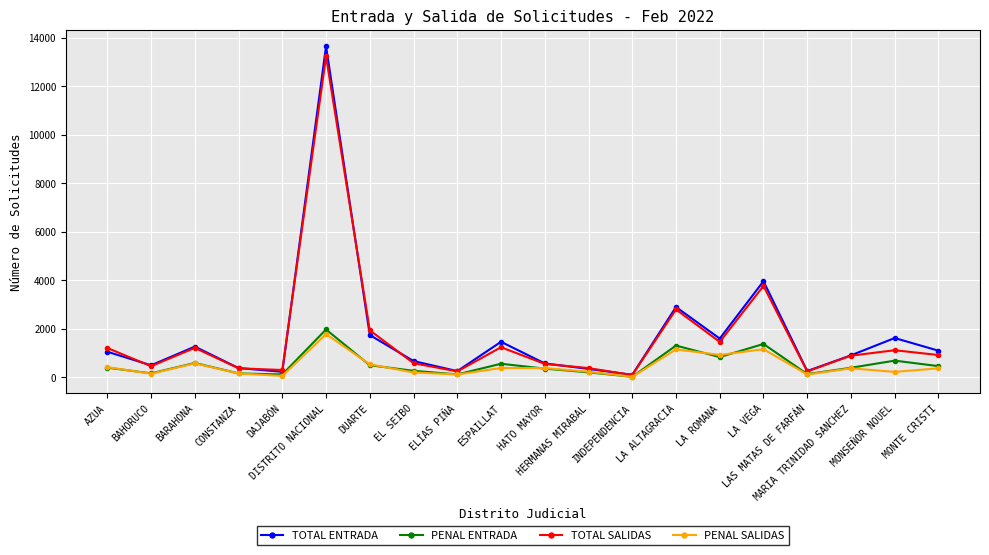

What is the maximum value shown in the chart?

13644